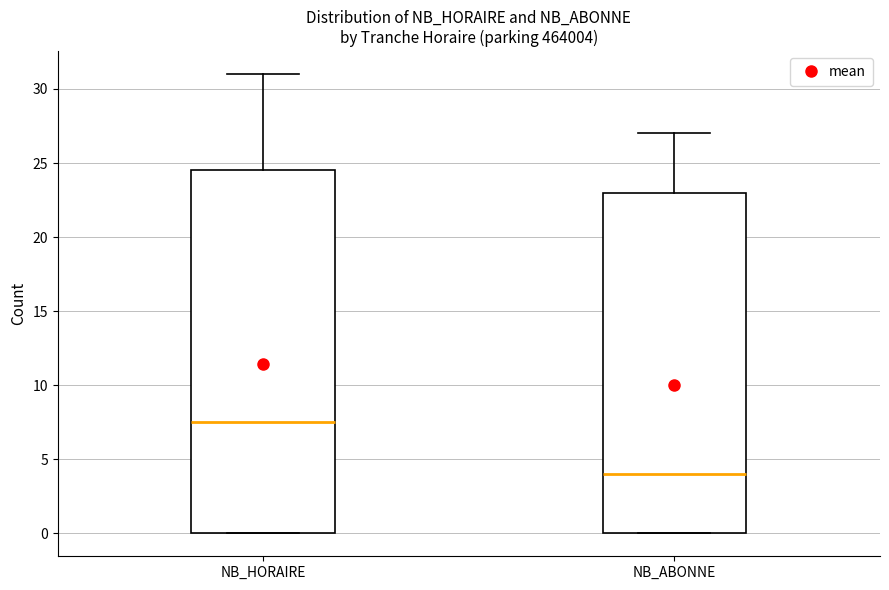

Where is the upper edge of the box for NB_ABONNE on the y-axis? The values are not printed on the chart, so give them approximately, as read against the axis.

23.0